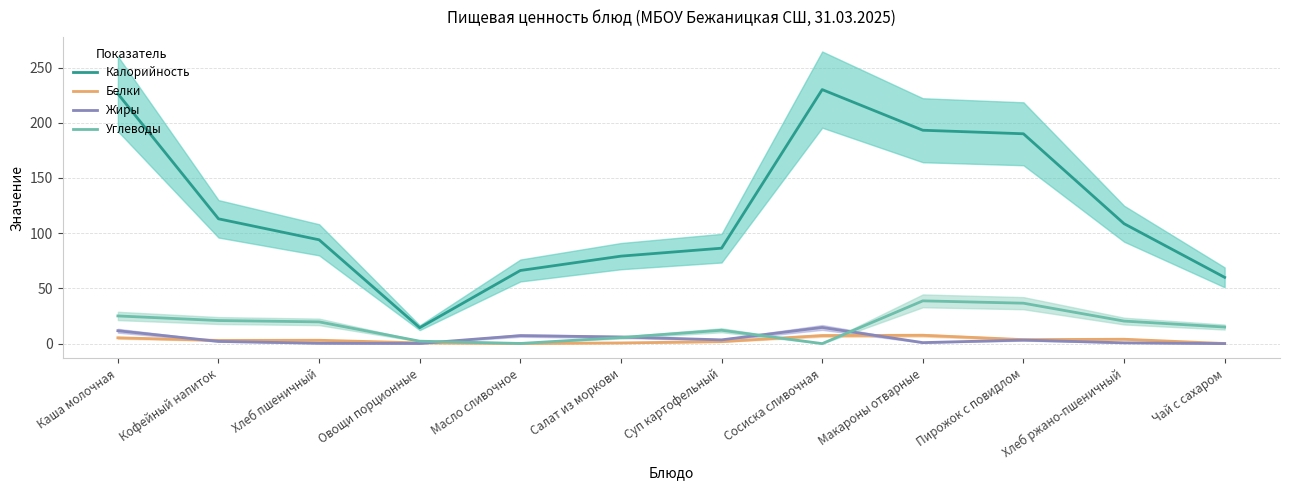

Reading left to right, what are all the values shown in this chart?

Калорийность: Каша молочная=226.2	Кофейный напиток=113.0	Хлеб пшеничный=94.0	Овощи порционные=14.4	Масло сливочное=66.2	Салат из моркови=79.2	Суп картофельный=86.4	Сосиска сливочная=230.0	Макароны отварные=193.2	Пирожок с повидлом=190.0	Хлеб ржано-пшеничный=108.6	Чай с сахаром=60.0
Белки: Каша молочная=5.3	Кофейный напиток=2.9	Хлеб пшеничный=3.0	Овощи порционные=0.7	Масло сливочное=0.1	Салат из моркови=0.6	Суп картофельный=1.8	Сосиска сливочная=7.3	Макароны отварные=7.5	Пирожок с повидлом=3.6	Хлеб ржано-пшеничный=4.0	Чай с сахаром=0.1
Жиры: Каша молочная=11.7	Кофейный напиток=2.0	Хлеб пшеничный=0.3	Овощи порционные=0.1	Масло сливочное=7.2	Салат из моркови=6.0	Суп картофельный=3.4	Сосиска сливочная=14.6	Макароны отварные=0.9	Пирожок с повидлом=3.2	Хлеб ржано-пшеничный=0.7	Чай с сахаром=0.0
Углеводы: Каша молочная=25.1	Кофейный напиток=20.9	Хлеб пшеничный=19.7	Овощи порционные=2.2	Масло сливочное=0.1	Салат из моркови=5.5	Суп картофельный=12.1	Сосиска сливочная=0.0	Макароны отварные=38.7	Пирожок с повидлом=36.6	Хлеб ржано-пшеничный=20.4	Чай с сахаром=15.0